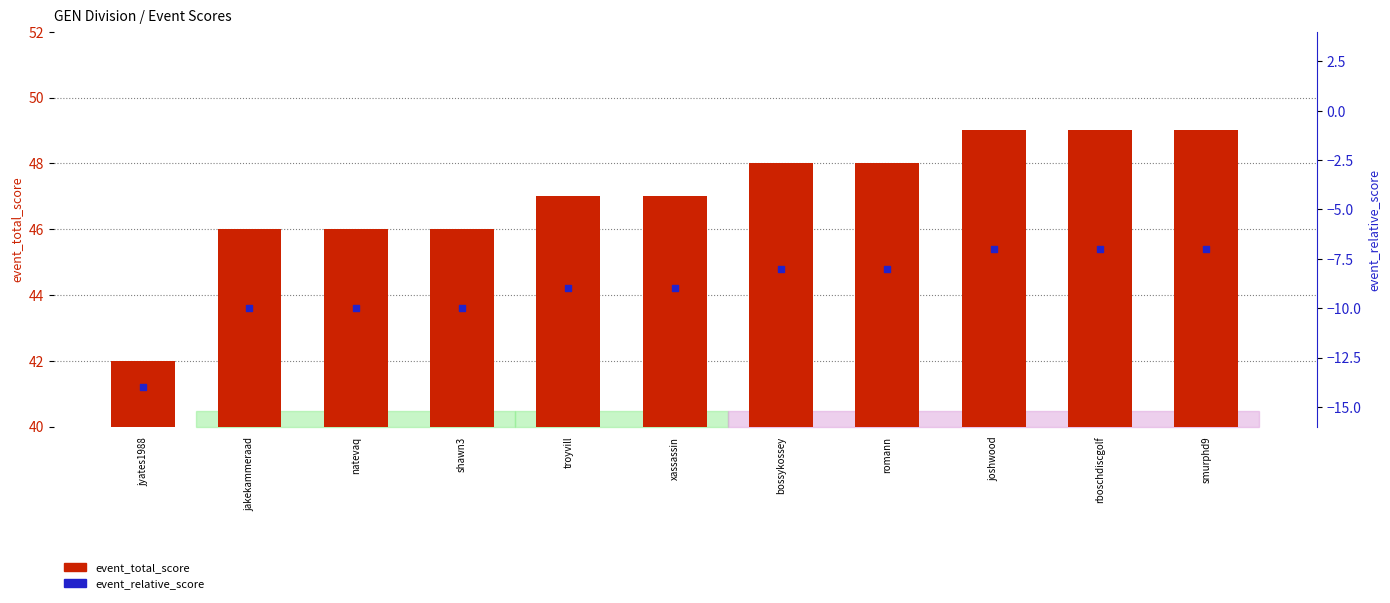

What is the total value across all series at troyvill?

91.2